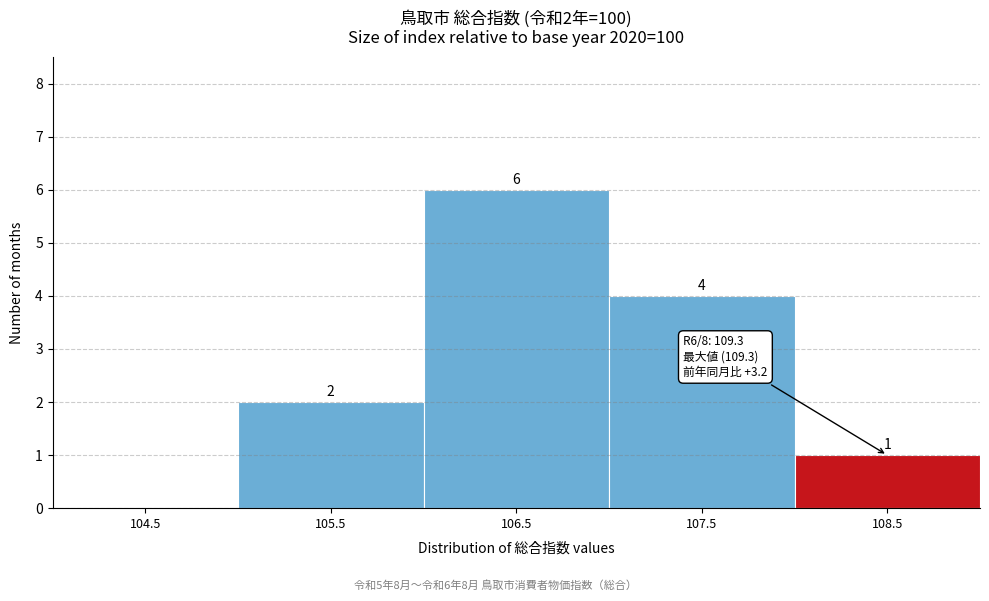

Reading left to right, what are all the values shown in this chart?

104.5=0	105.5=2	106.5=6	107.5=4	108.5=1